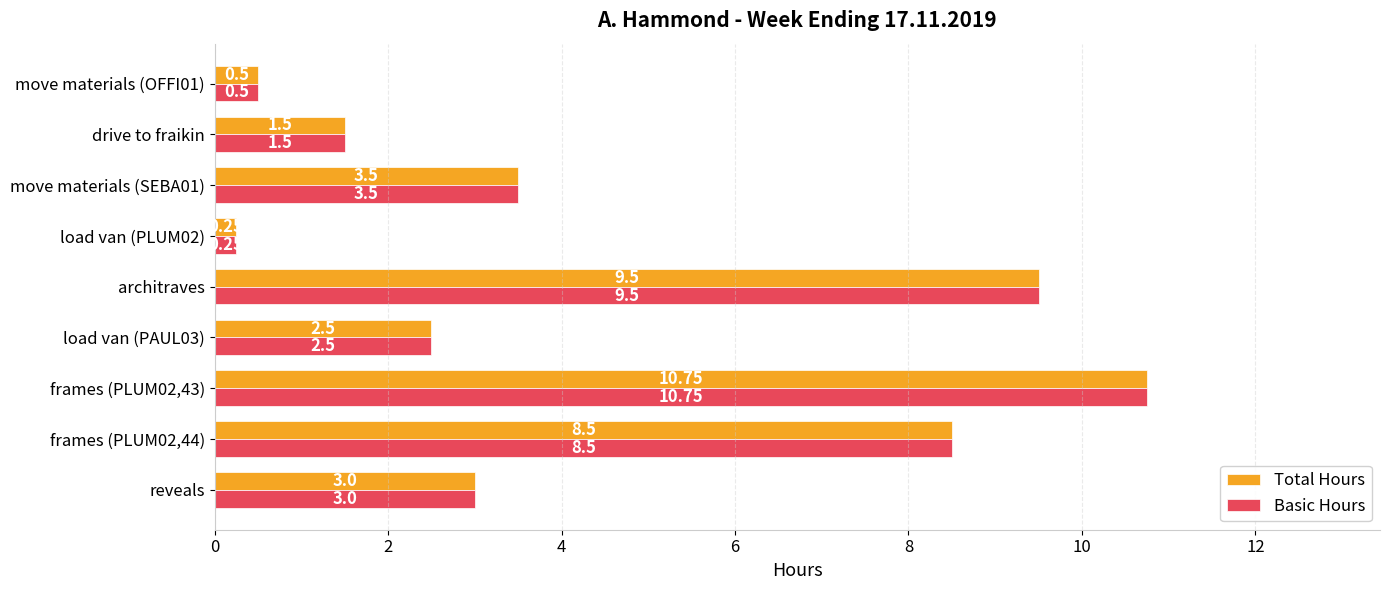

List the labels in order of Basic Hours value, smallest first.

load van (PLUM02), move materials (OFFI01), drive to fraikin, load van (PAUL03), reveals, move materials (SEBA01), frames (PLUM02,44), architraves, frames (PLUM02,43)